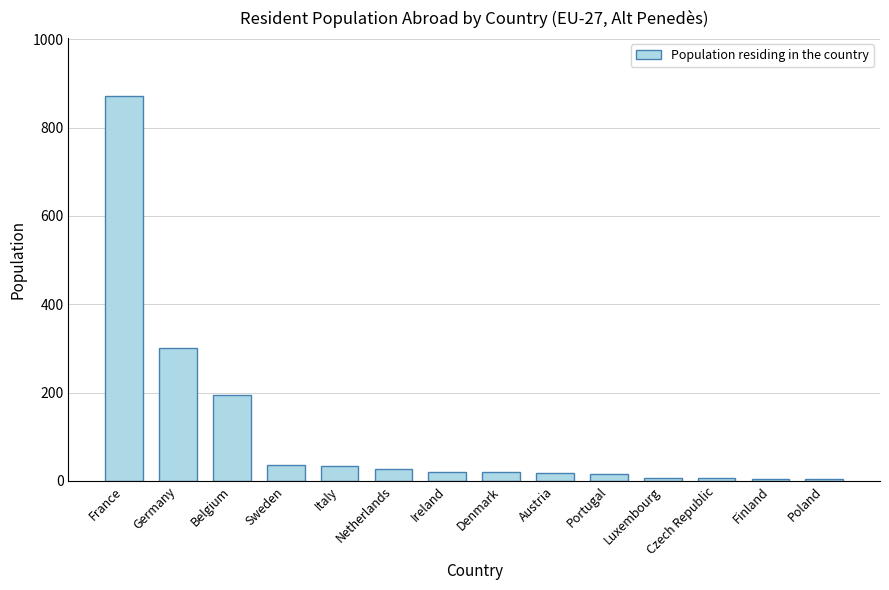

At which label is the value closest to 438?

Germany